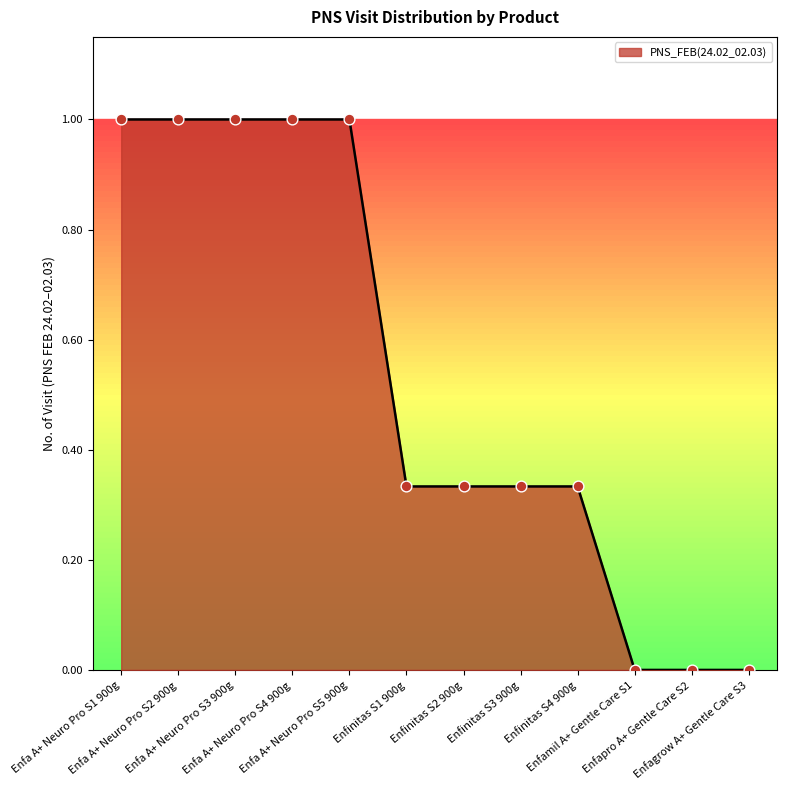

What is the maximum value shown in the chart?

1.0